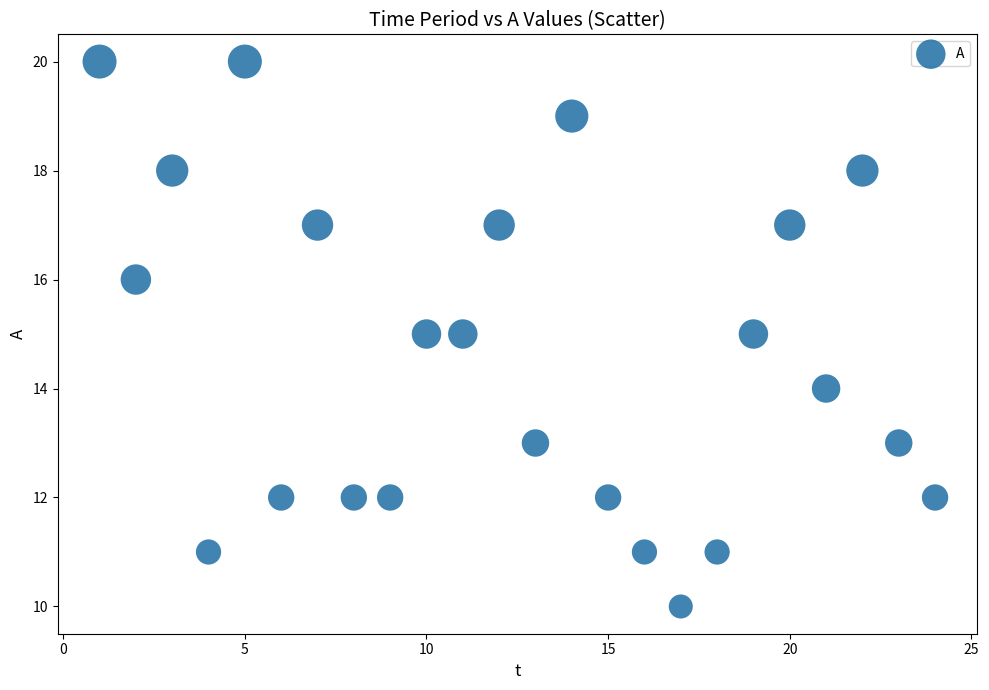

What is the range of X values (max minus min)?

23